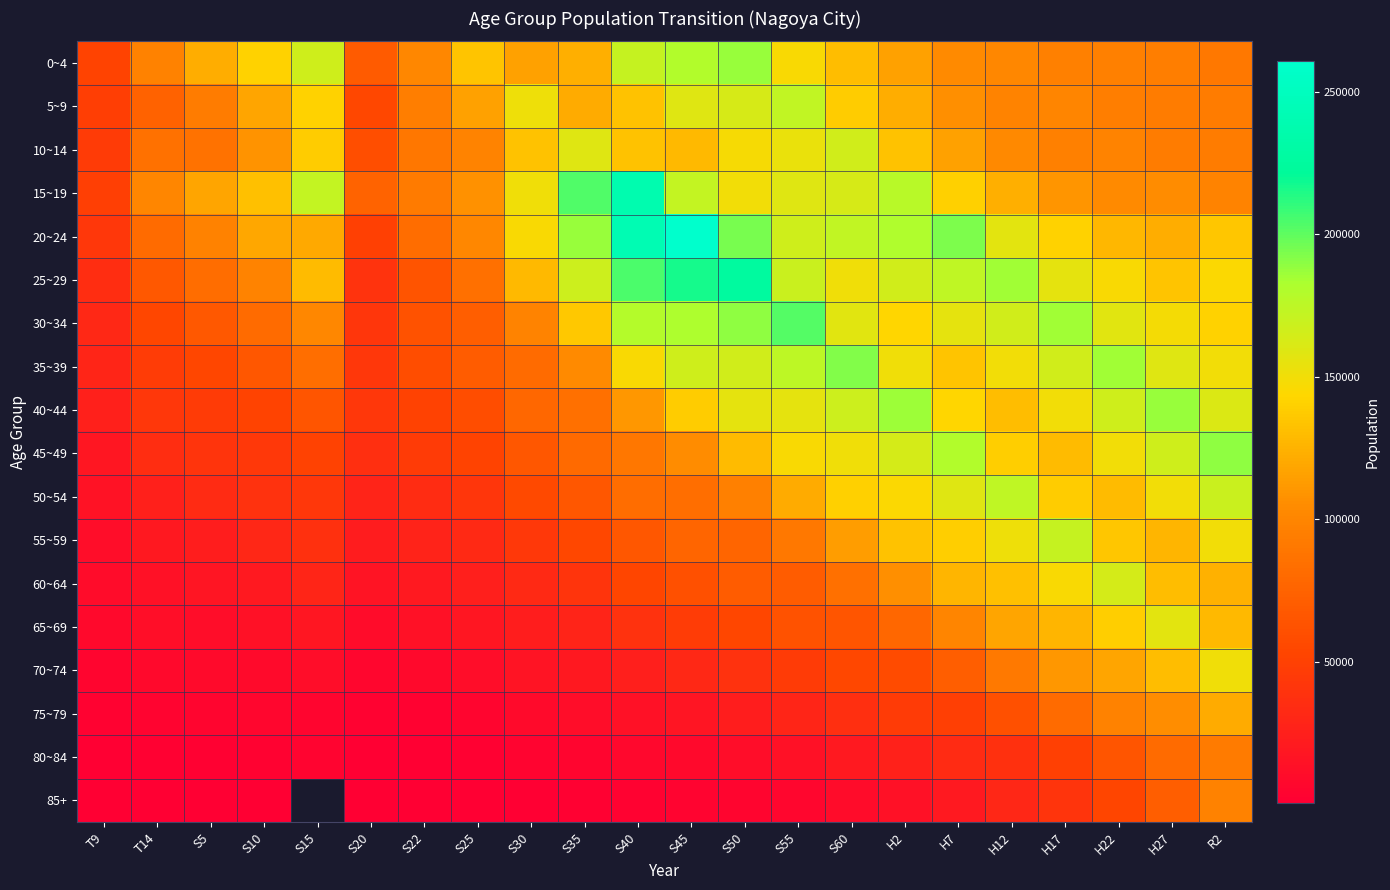

At which label does 45~49 reach its peak?

R2